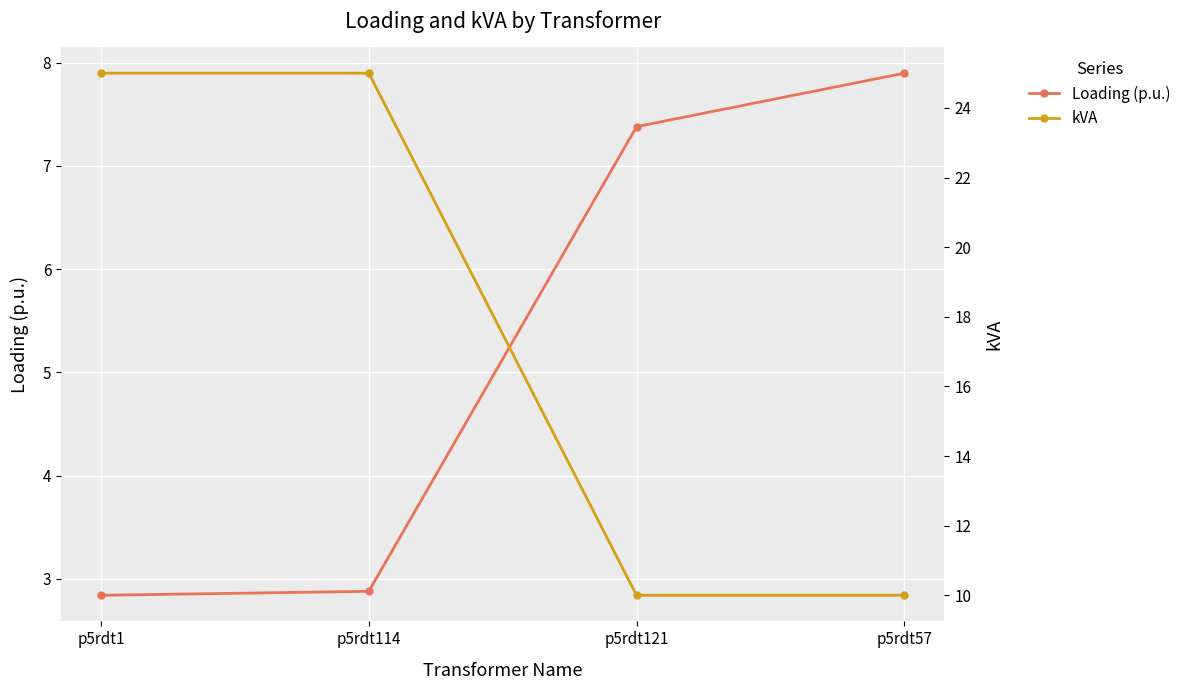

At p5rdt1, list the series in order from smallest to largest.

Loading (p.u.), kVA